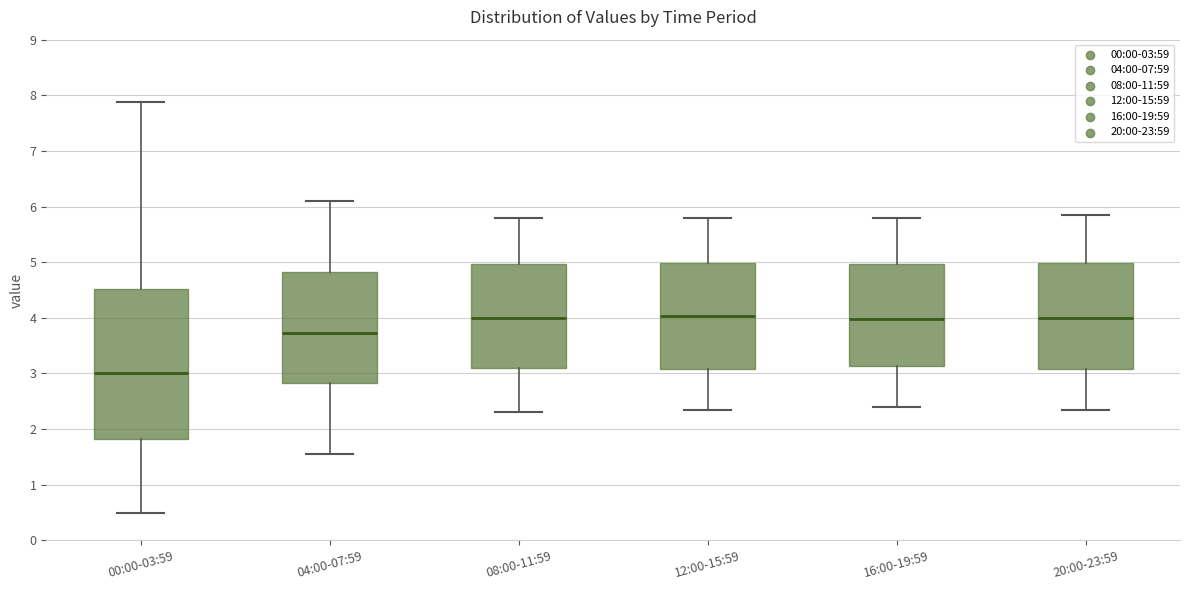

Comparing the boxes themselves (not the whiskers), which one is the tallest?

00:00-03:59